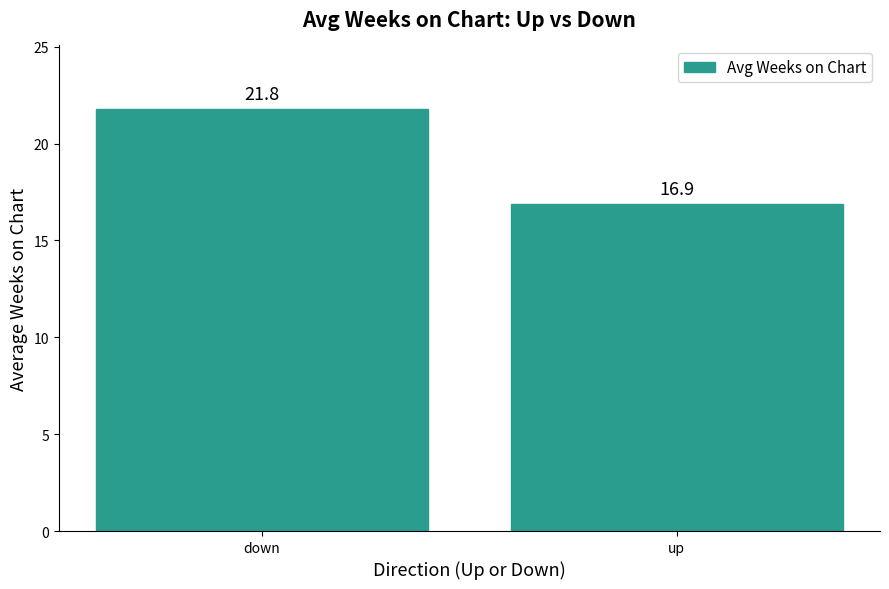

What is the minimum value shown in the chart?

16.9